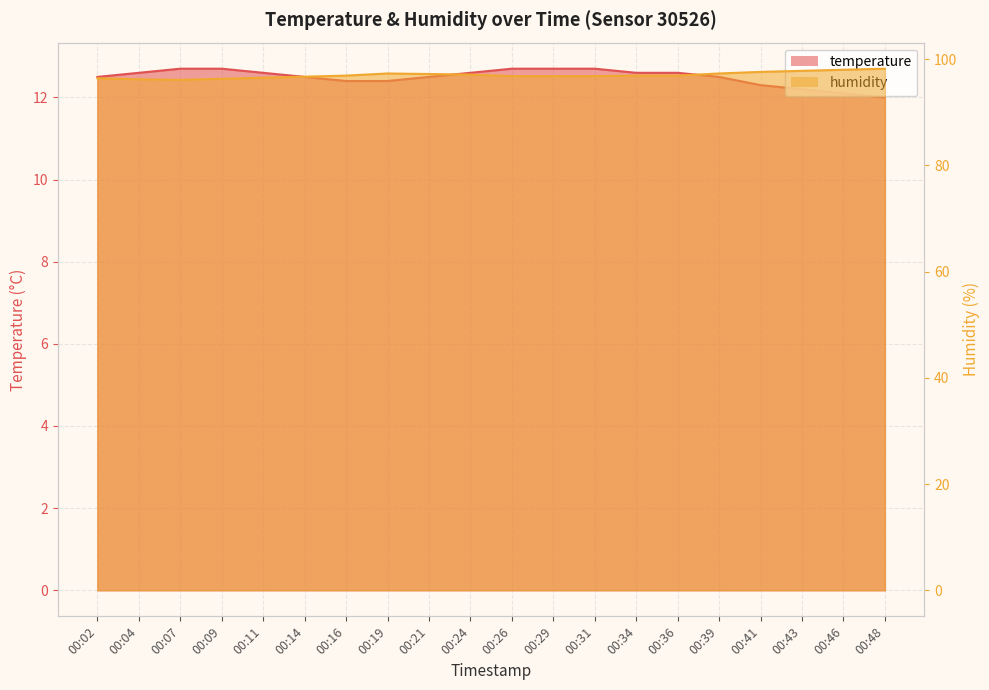

What is the average value of the temperature series?

12.5